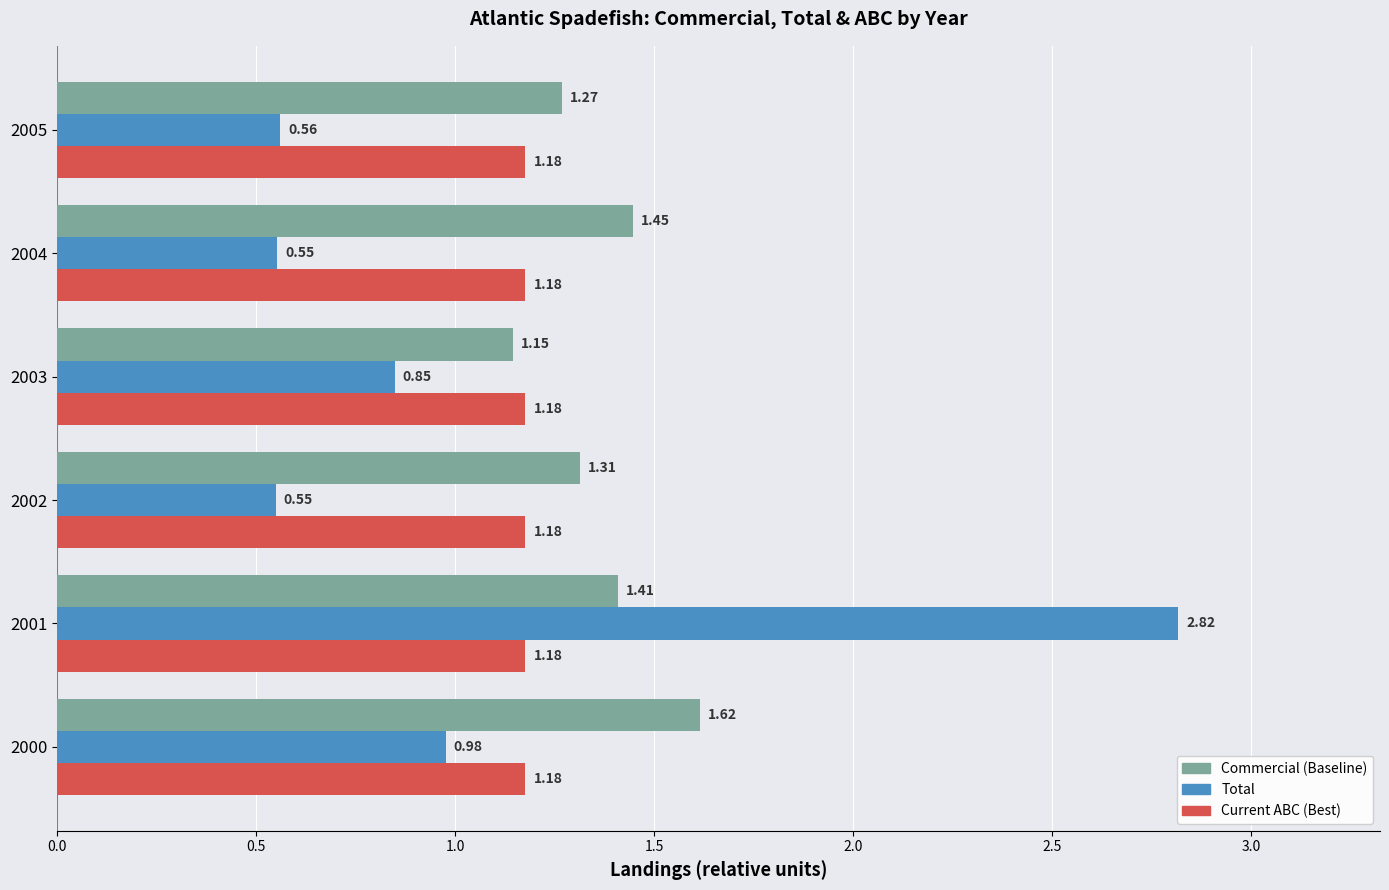

Rank the series at 2005 from highest to lowest value.

Commercial (Baseline), Current ABC (Best), Total